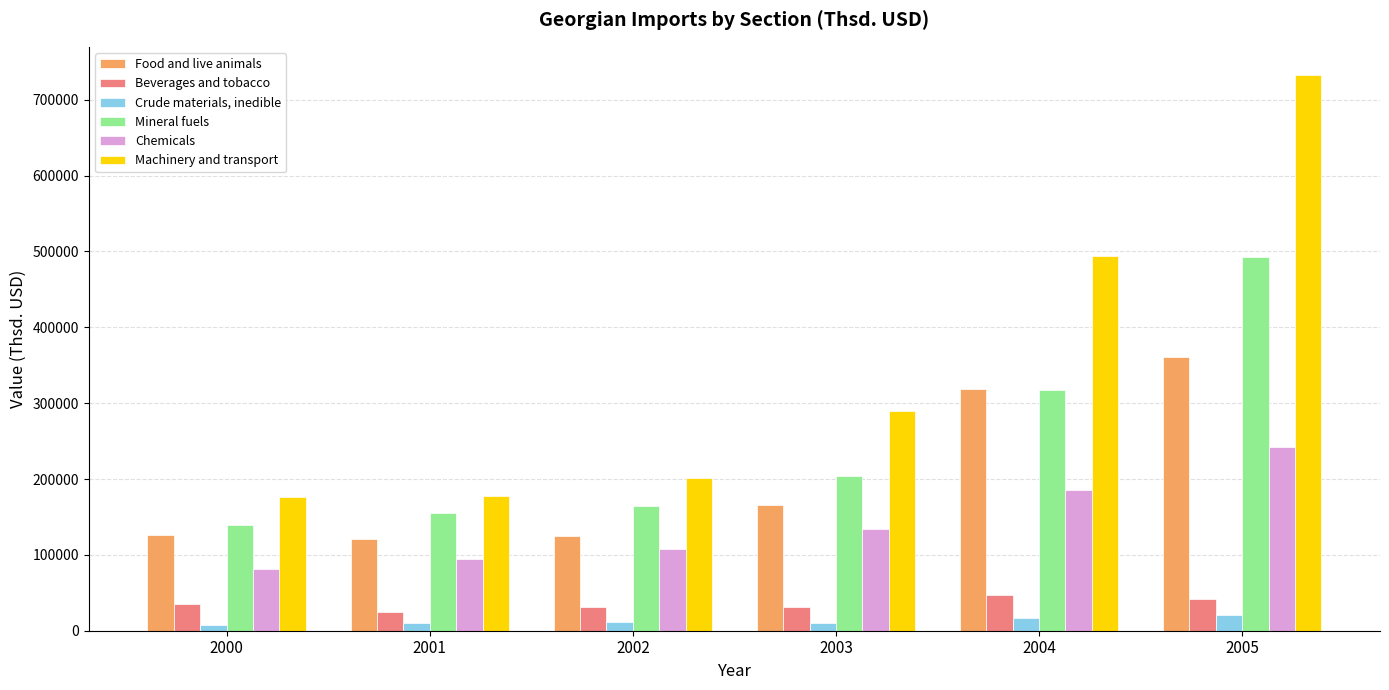

At which category is the sum across all series the highest?

2005